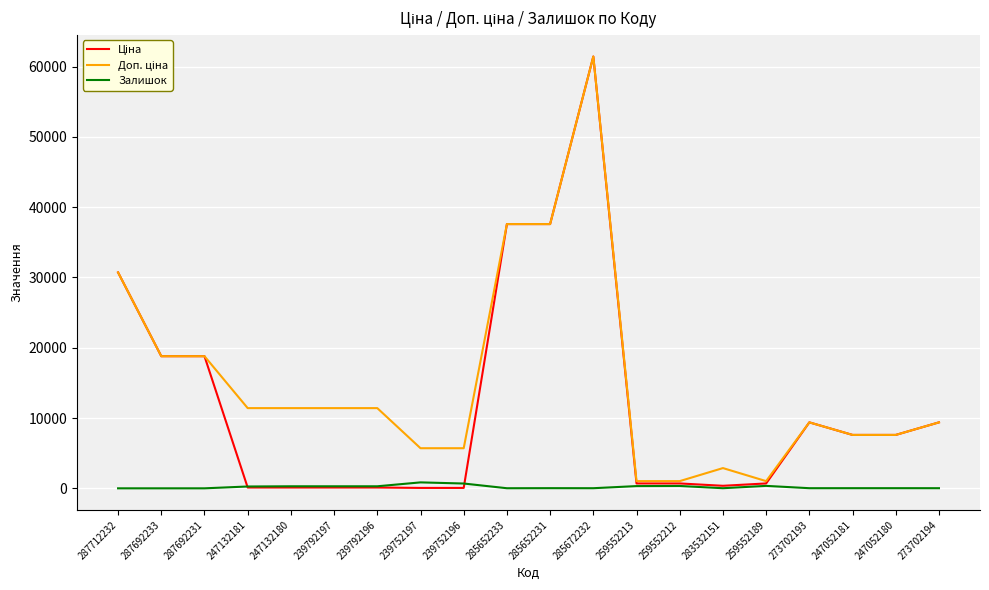

True or false: Залишок has more than 2 interior local peaks.

True